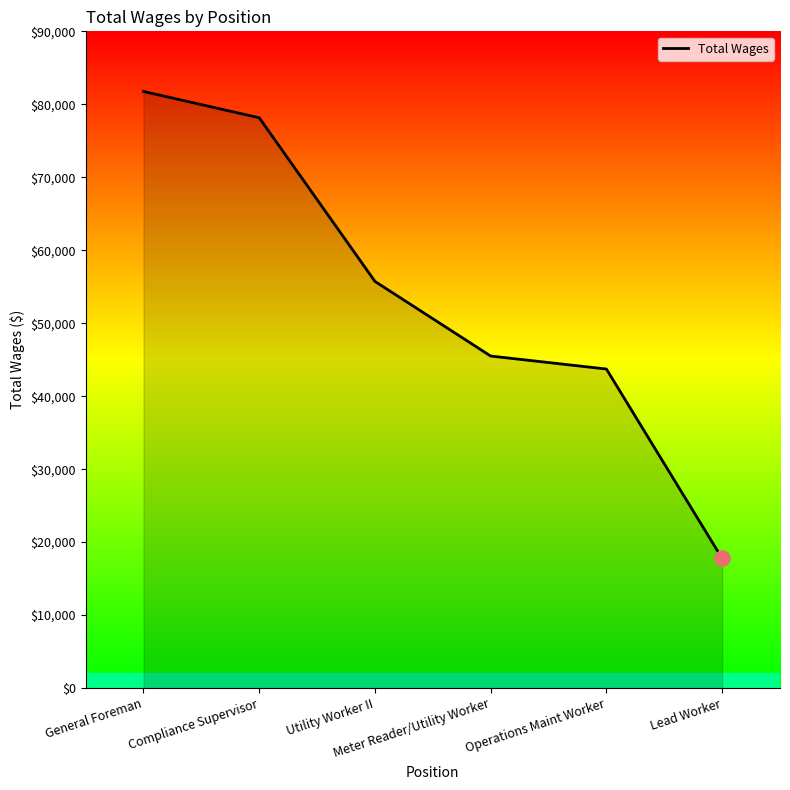

Which has a higher value, General Foreman or Meter Reader/Utility Worker?

General Foreman